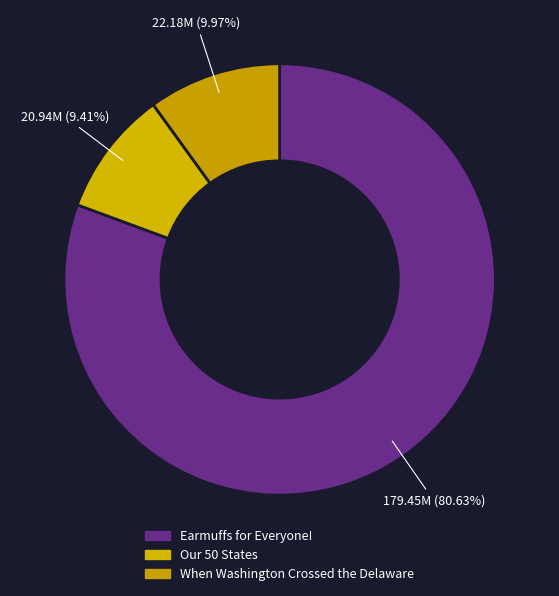

What percentage is the When Washington Crossed the Delaware slice, to the nearest percent?

10%